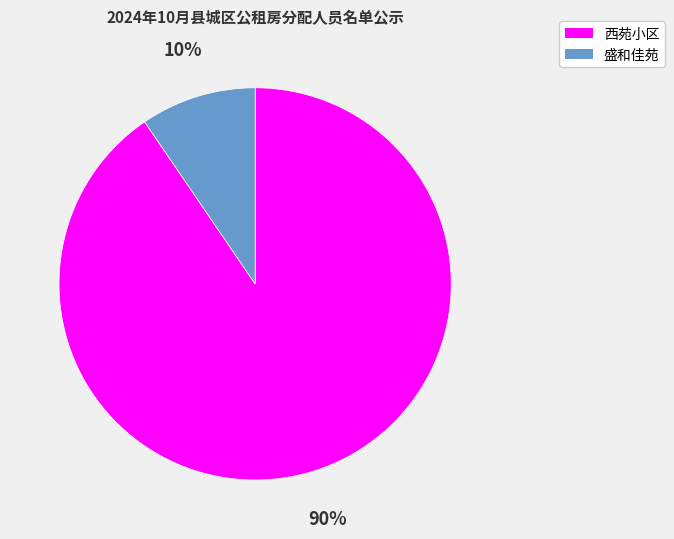

How many slices are in this pie chart?

2